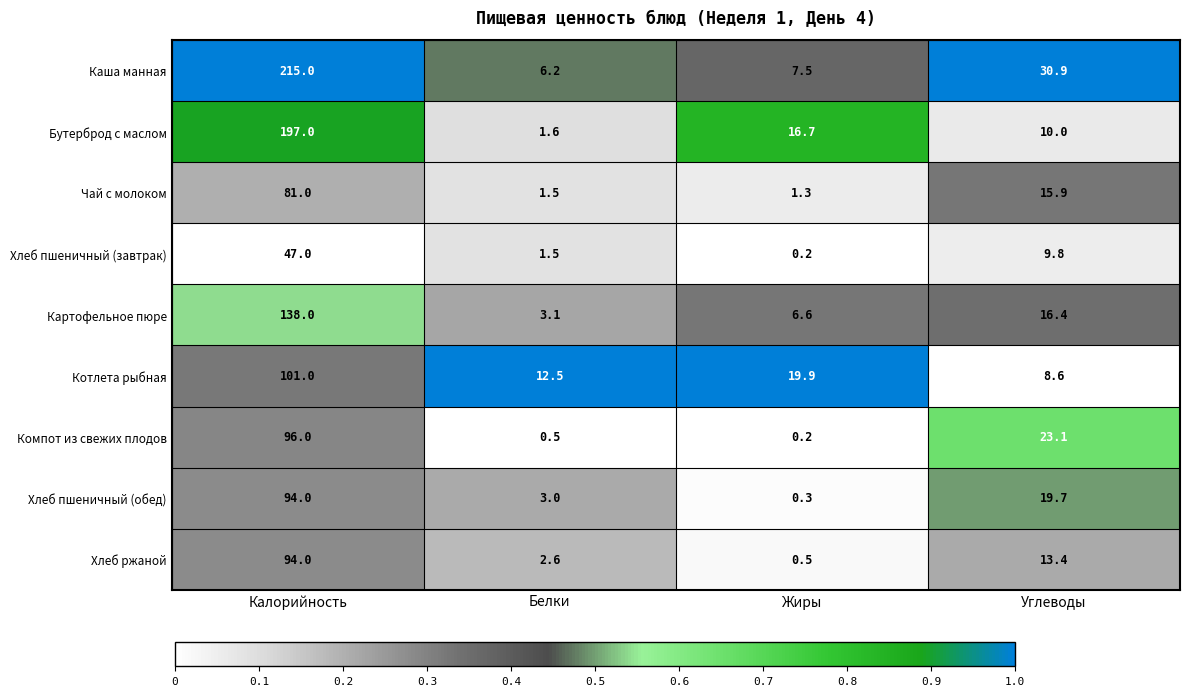

Between Калорийность and Белки, which series saw the biggest shift?

Каша манная